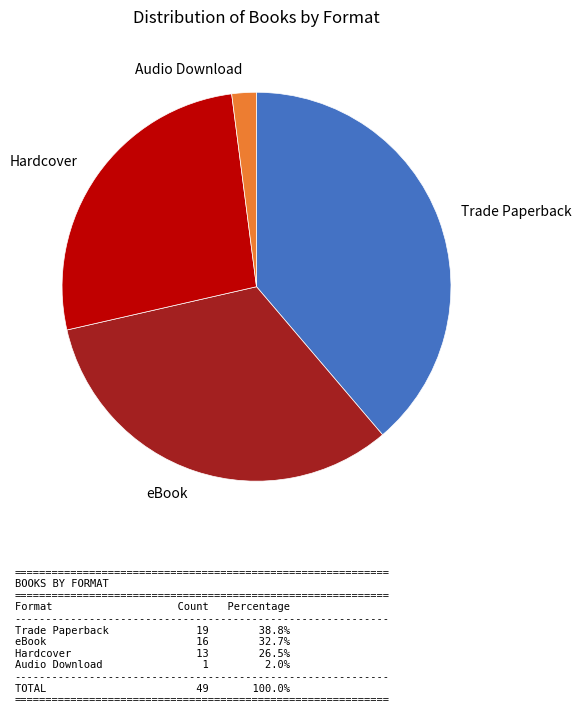

Approximately how many times larger is the value at Trade Paperback compared to eBook?

1.2